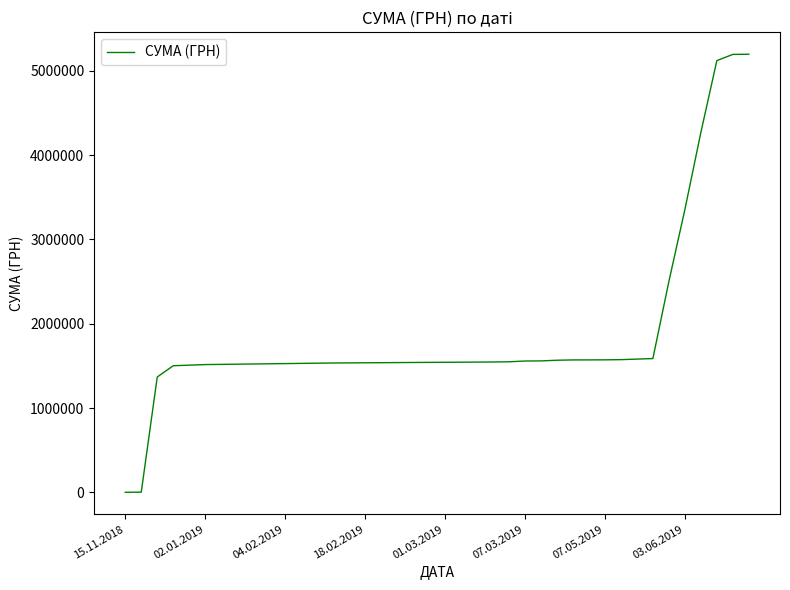

What is the difference between the maximum and minimum values?

5195468.6